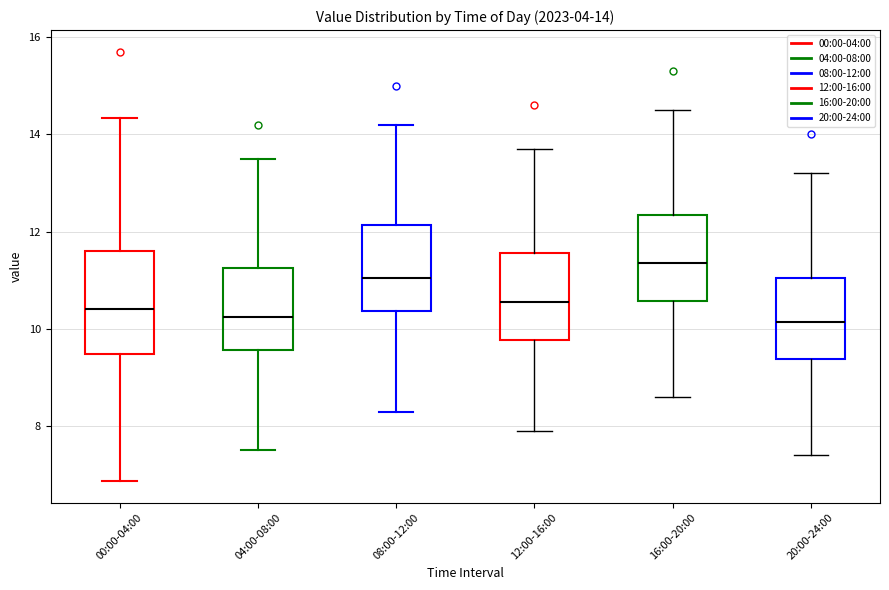

Which box's median line is the highest?

16:00-20:00